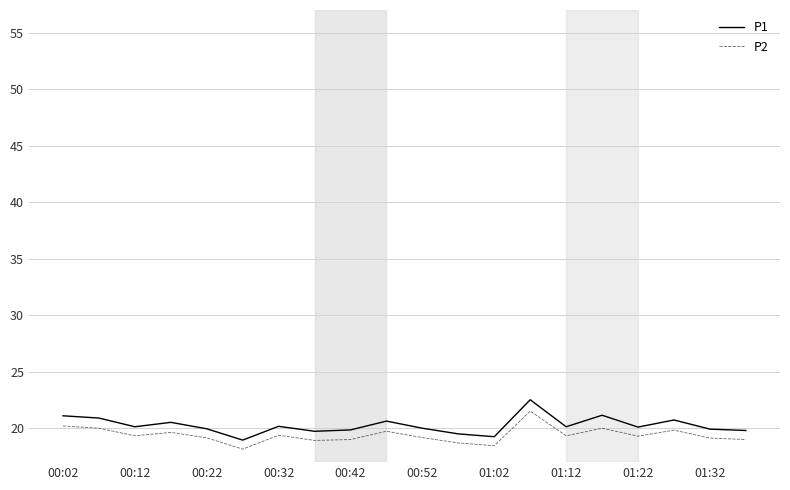

What is the highest value of the P2 series?

21.5